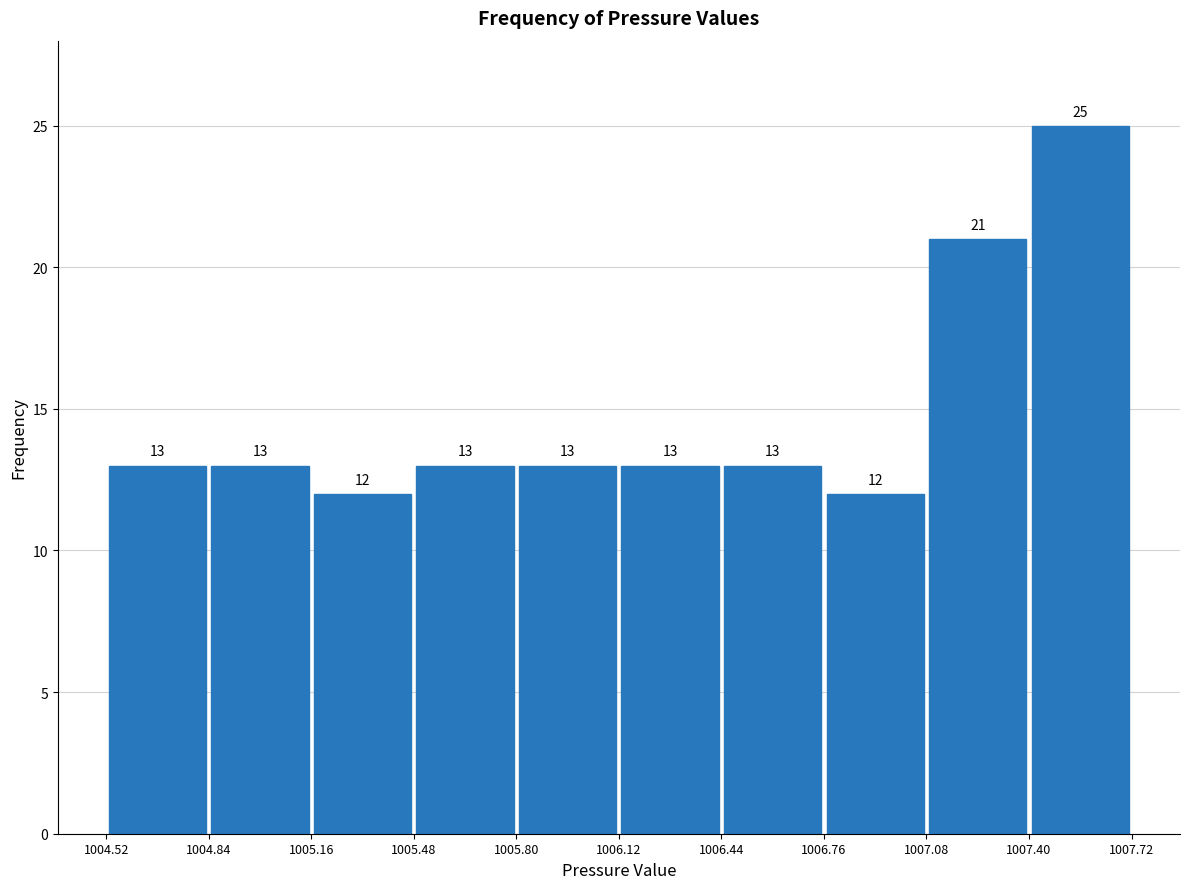

Reading left to right, transcribe this chart: for each bar, give the range it covers on the x-axis and its height.

1004.52 to 1004.84: 13
1004.84 to 1005.16: 13
1005.16 to 1005.48: 12
1005.48 to 1005.80: 13
1005.80 to 1006.12: 13
1006.12 to 1006.44: 13
1006.44 to 1006.76: 13
1006.76 to 1007.08: 12
1007.08 to 1007.40: 21
1007.40 to 1007.72: 25